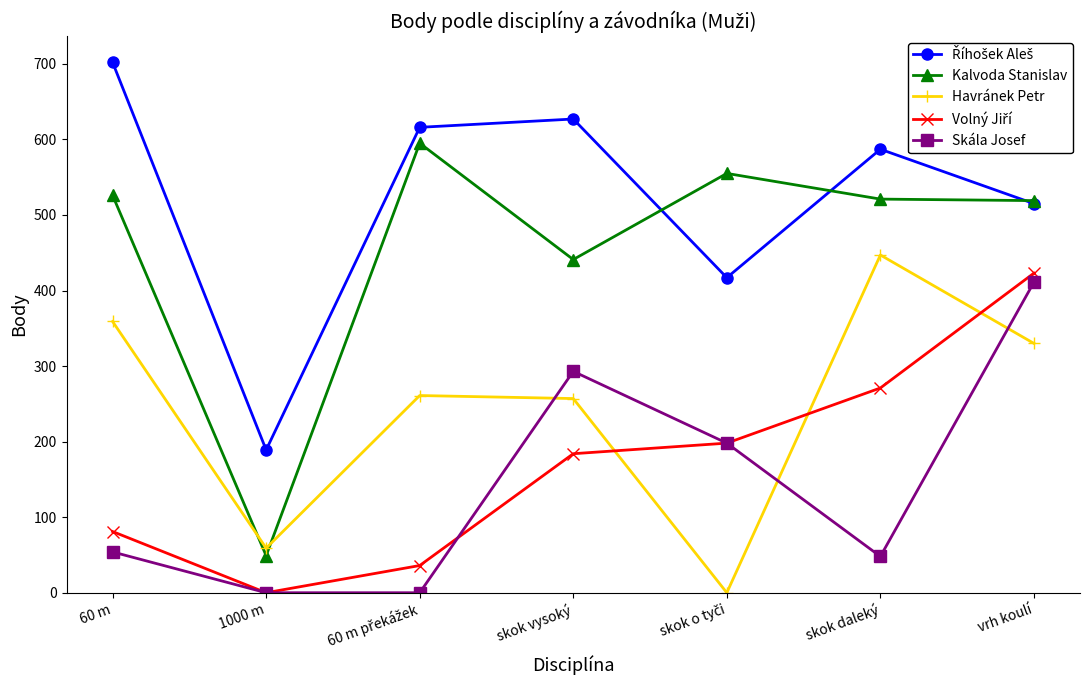

Which series has the largest range (max minus min)?

Kalvoda Stanislav